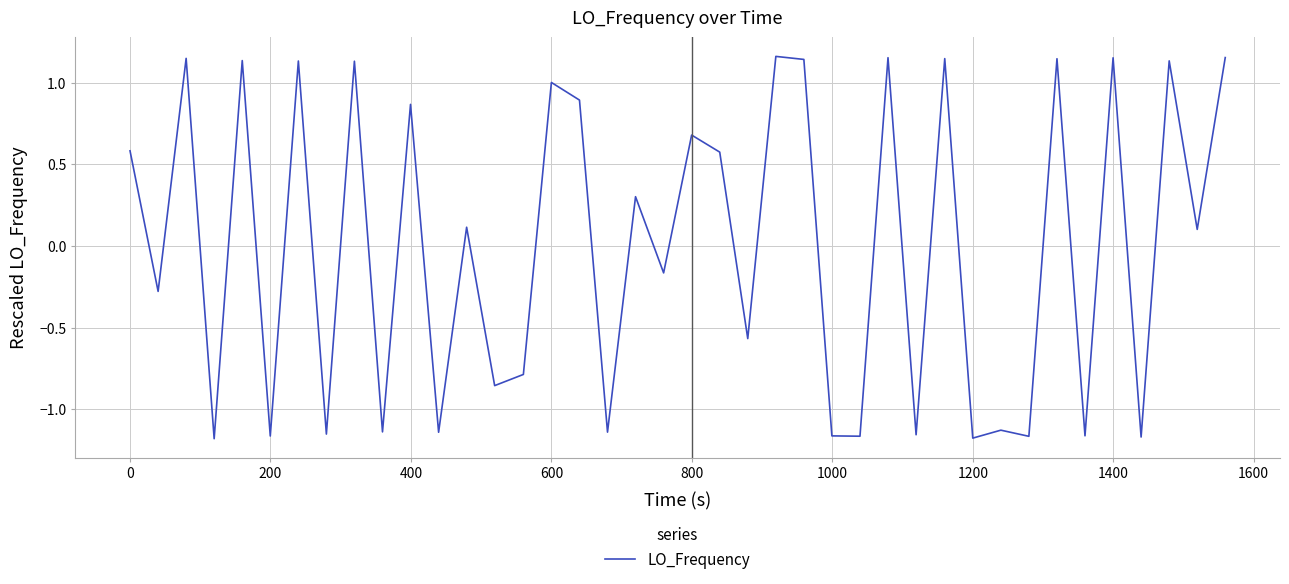

How many lines are shown in the chart?

1